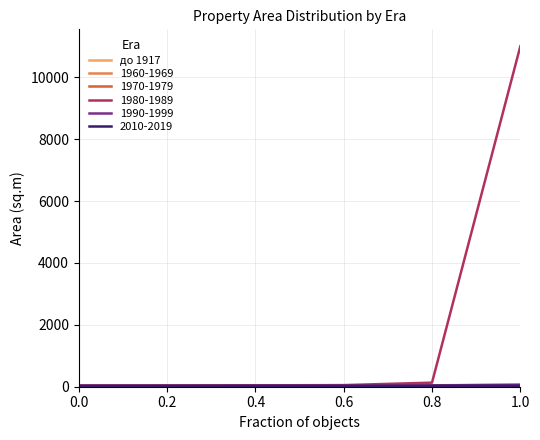

Which has a higher value, 0.0 or 0.2?

0.2